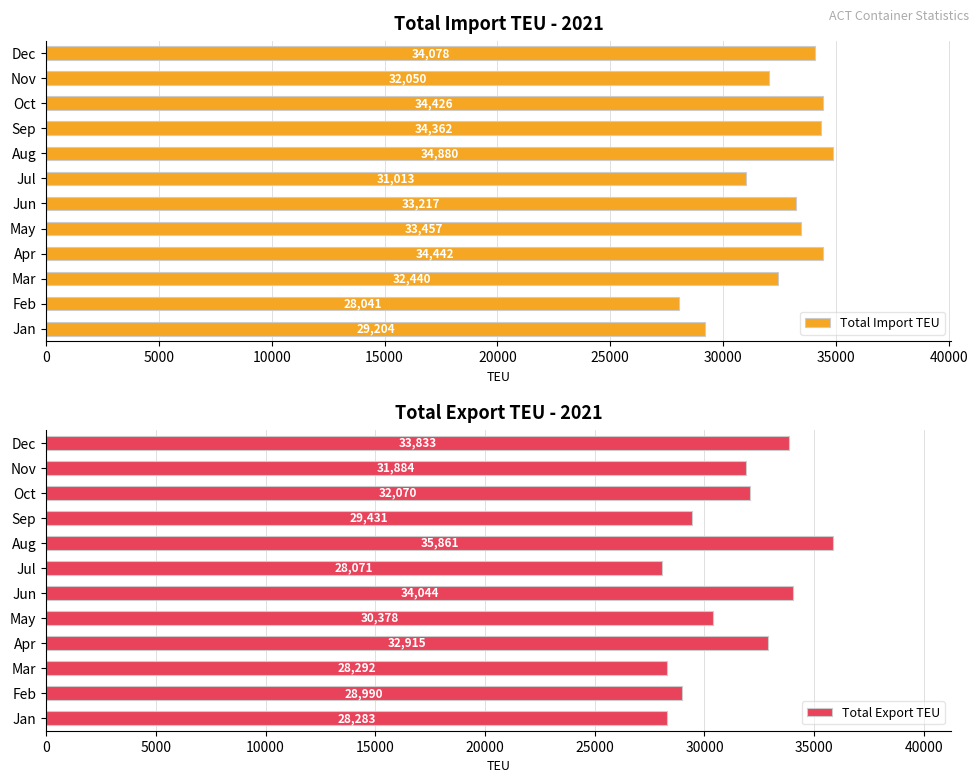

Which series has the widest spread of values?

Total Export TEU